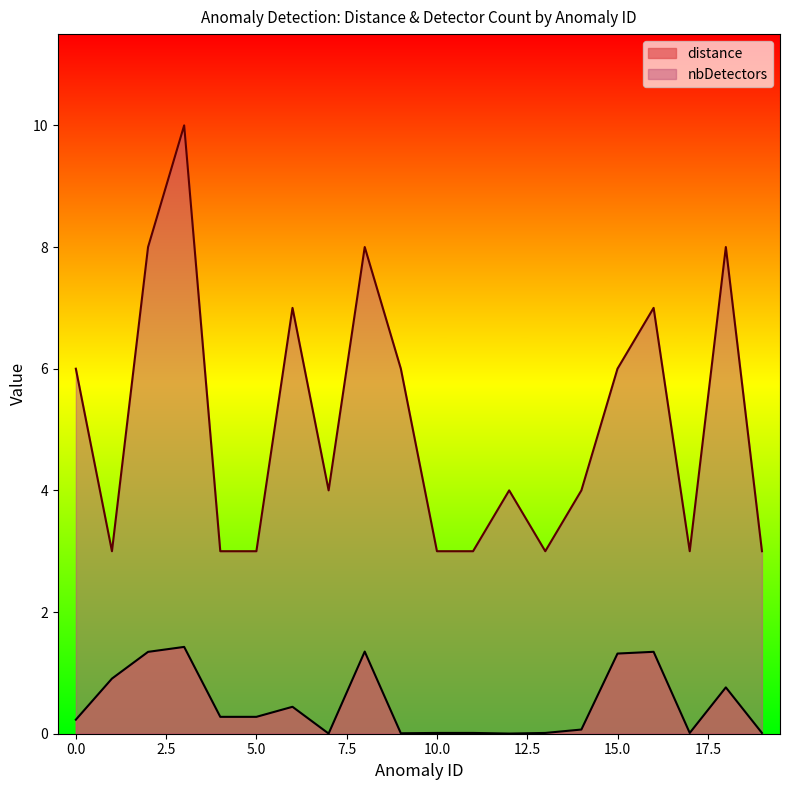

Rank the series by their maximum value, from lowest to highest.

distance, nbDetectors